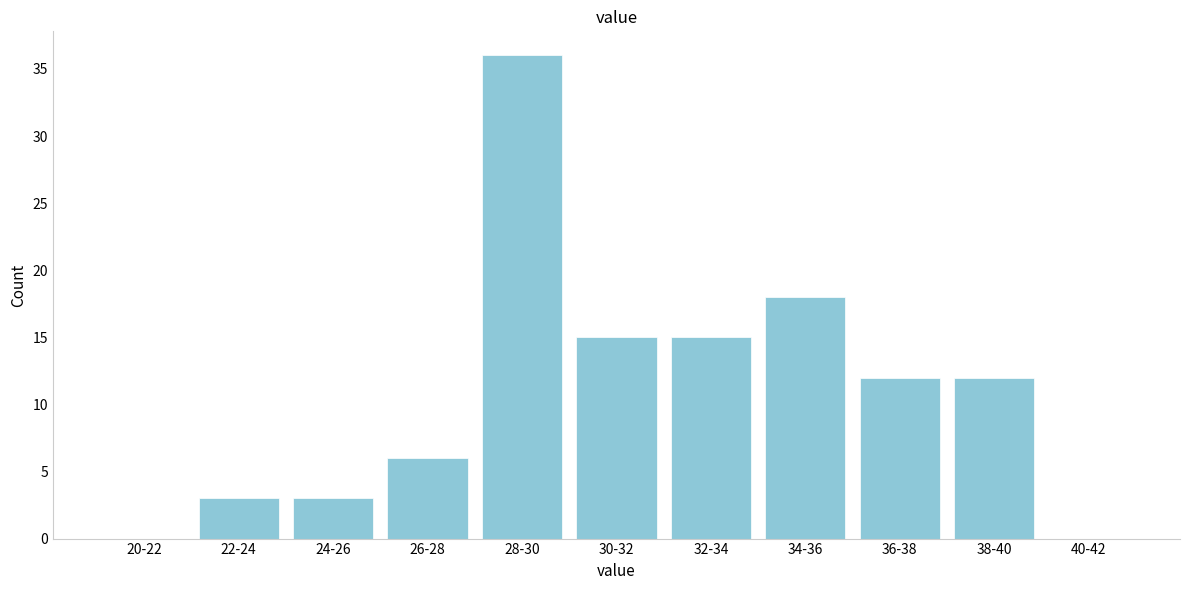

Reading right to left, what are all the values shown in this chart?

40-42=0	38-40=12	36-38=12	34-36=18	32-34=15	30-32=15	28-30=36	26-28=6	24-26=3	22-24=3	20-22=0